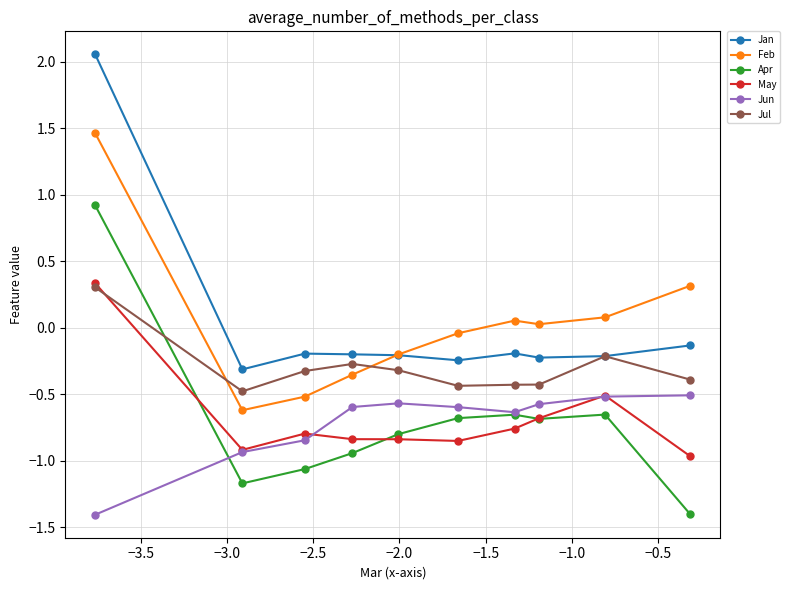

True or false: Feb and May cross at least once.

False